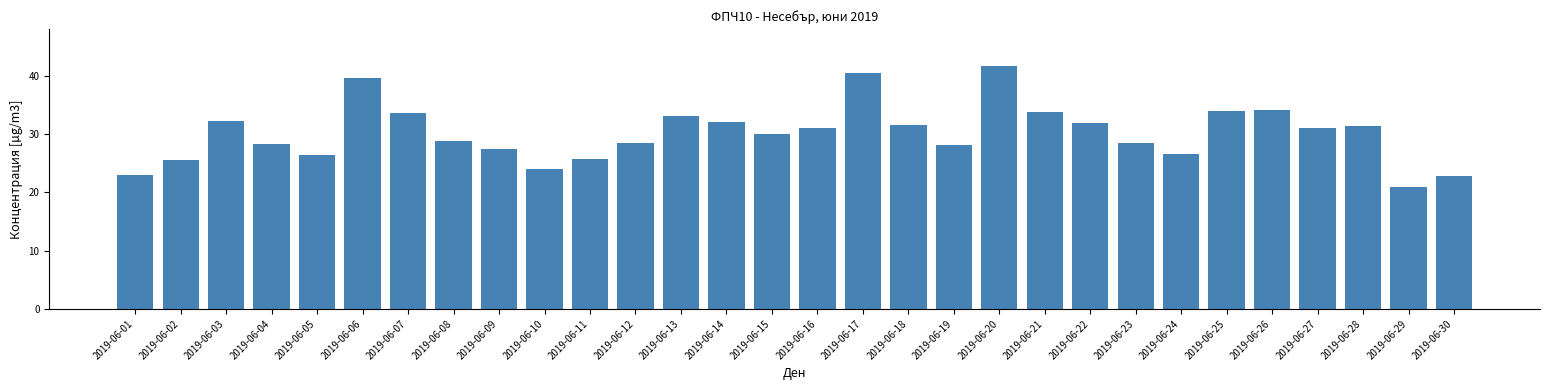

What is the value of the 12th bar from the left?

28.5